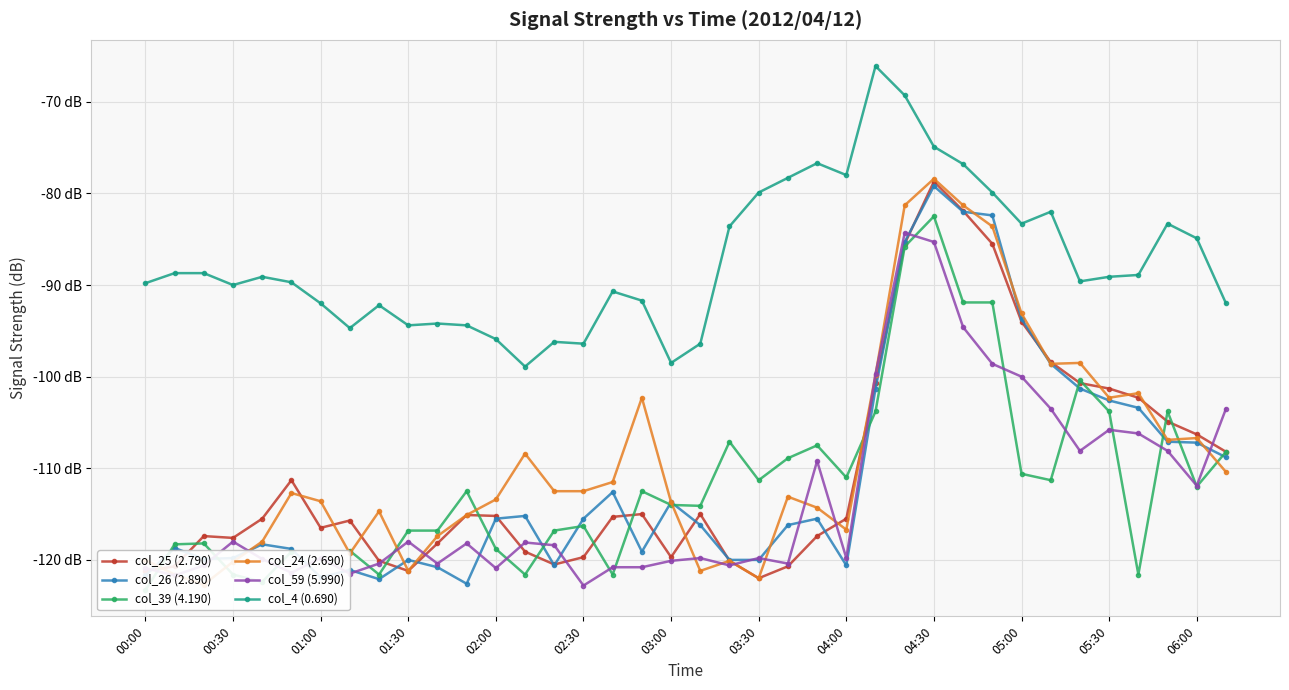

Where do col_24 (2.690) and col_25 (2.790) first cross each other?

00:00 and 00:30